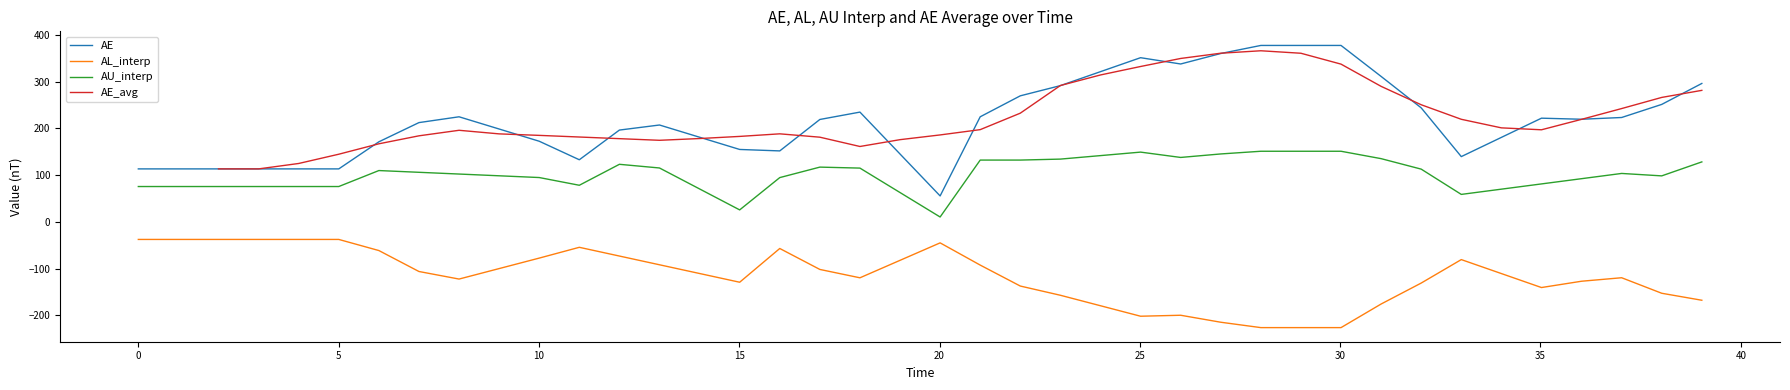

How many lines are shown in the chart?

4